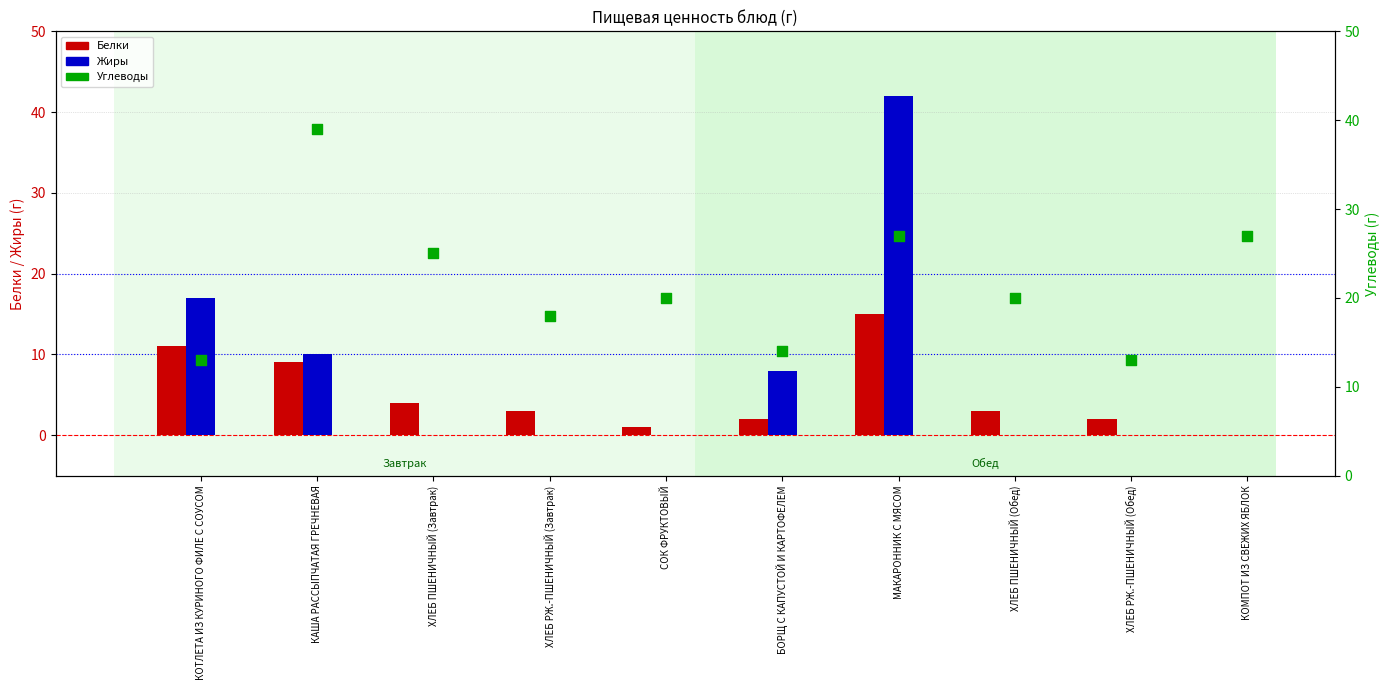

Which series has the largest total across all categories?

Углеводы